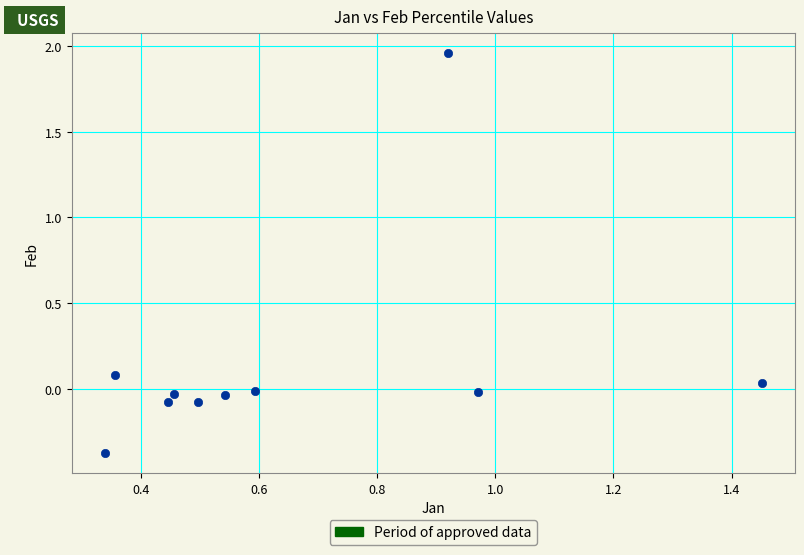

What is the range of X values (max minus min)?

1.1